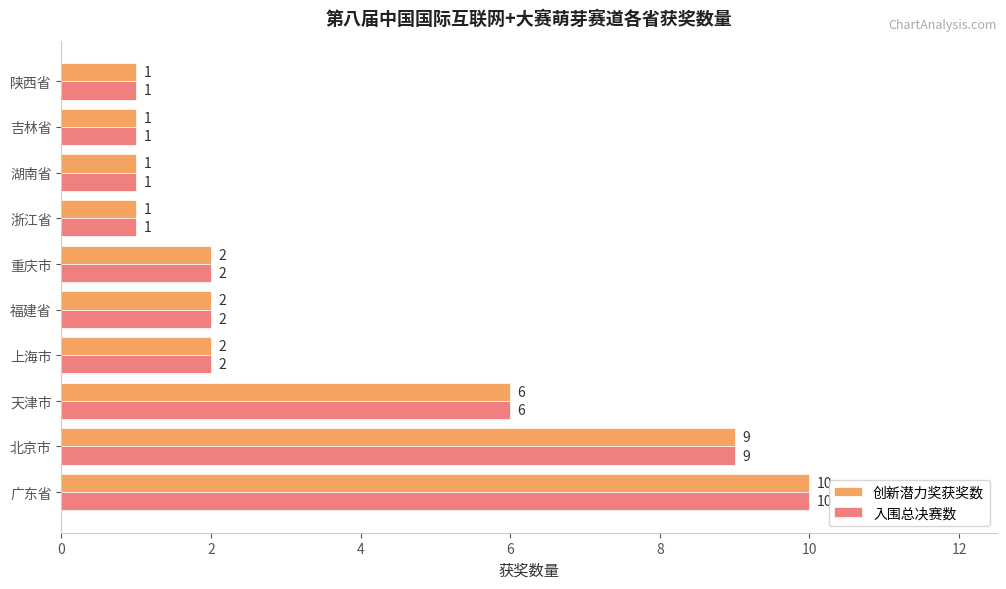

What are all the series names shown in the legend?

创新潜力奖获奖数, 入围总决赛数